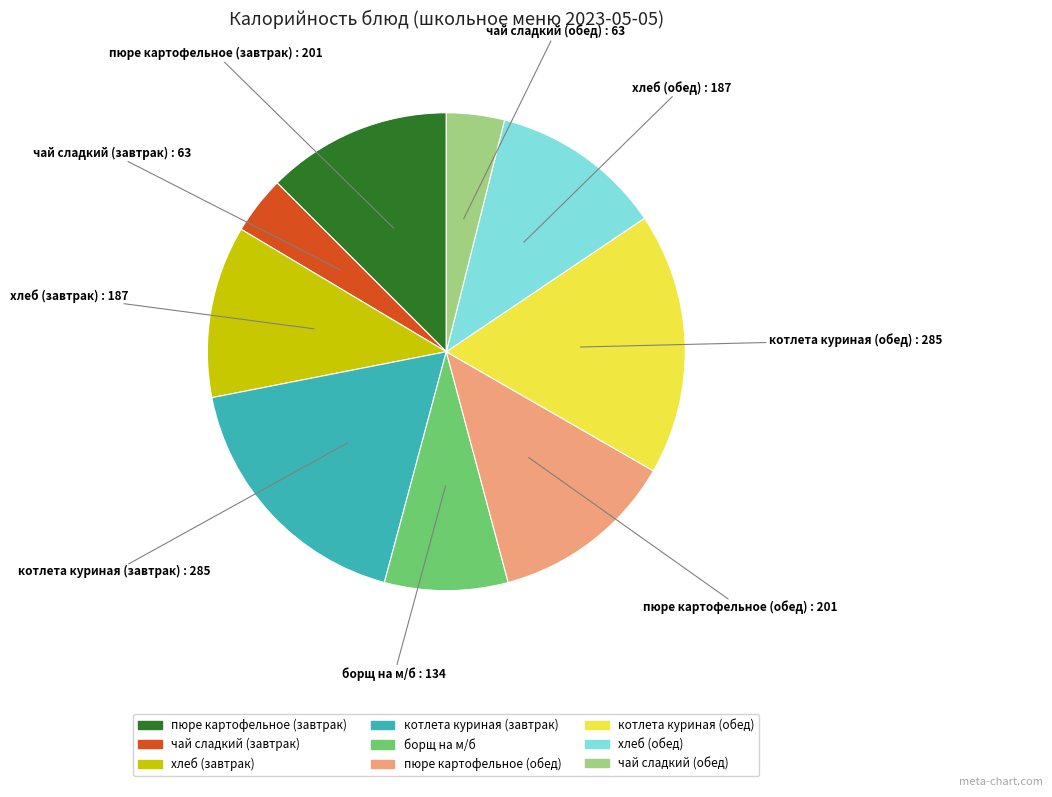

Approximately how many times larger is the value at котлета куриная (завтрак) compared to чай сладкий (обед)?

4.5